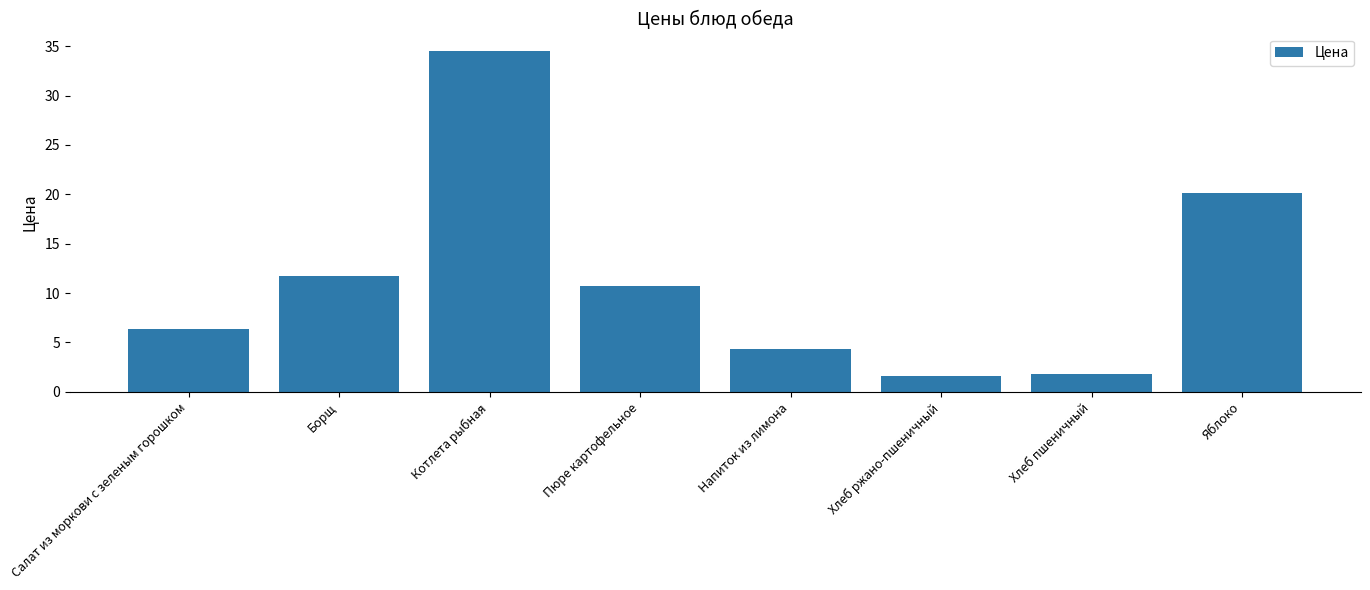

Is it true that the value at Хлеб пшеничный is 1.8?

True